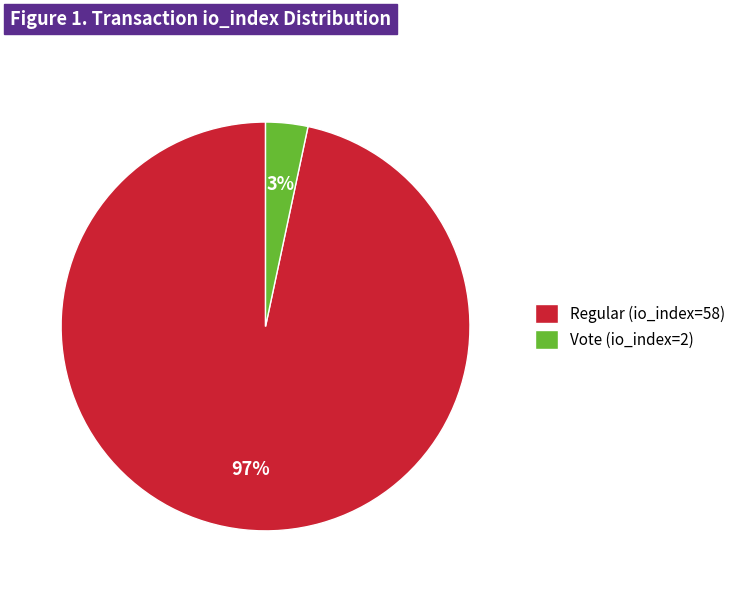

Which has a higher value, Vote (io_index=2) or Regular (io_index=58)?

Regular (io_index=58)